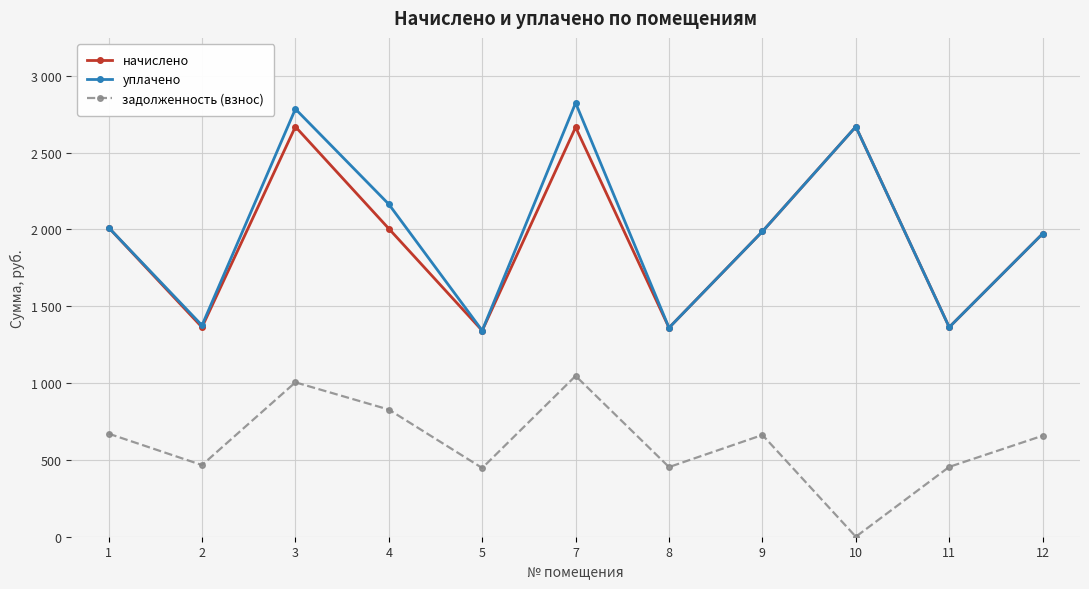

Reading left to right, transcribe all the data shown in this chart.

начислено: 1=2012.6	2=1363.7	3=2668.9	4=2005.3	5=1341.8	7=2665.2	8=1360.1	9=1987.0	10=2668.9	11=1363.7	12=1972.3
уплачено: 1=2012.6	2=1375.6	3=2784.2	4=2164.4	5=1341.8	7=2823.4	8=1360.1	9=1987.0	10=2668.9	11=1363.7	12=1972.3
задолженность (взнос): 1=670.9	2=466.4	3=1004.9	4=827.5	5=447.2	7=1046.7	8=453.4	9=662.3	10=0.0	11=454.6	12=657.4